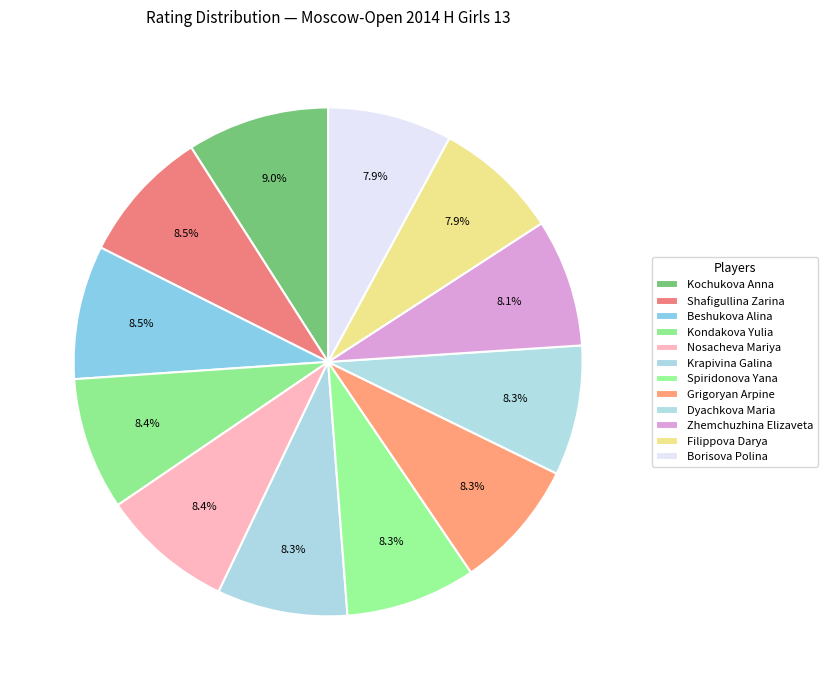

Which category has the biggest portion of the pie?

Kochukova Anna